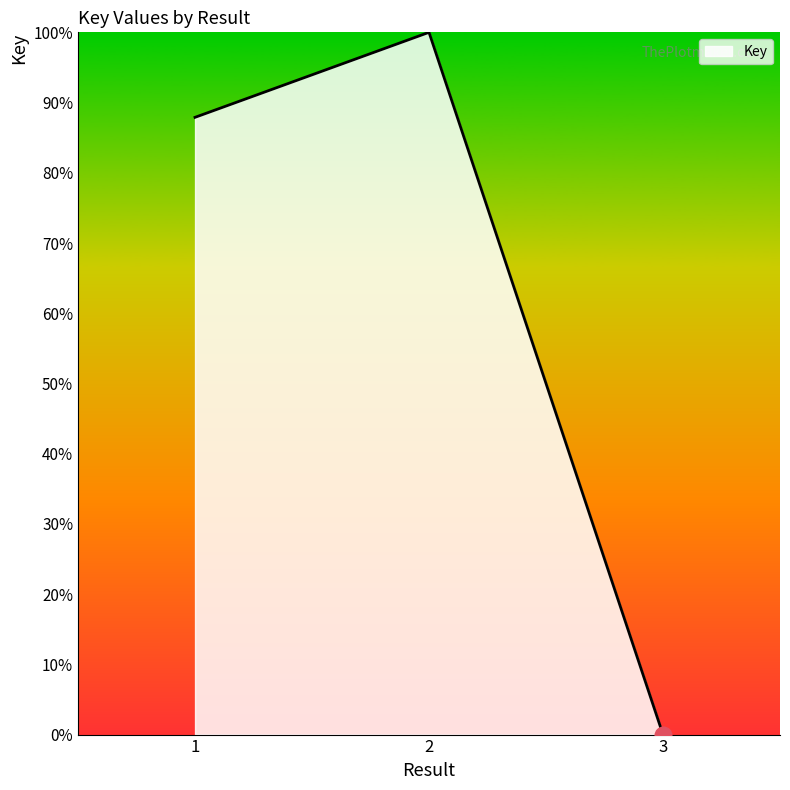

At which label does the data first exceed 87?

1